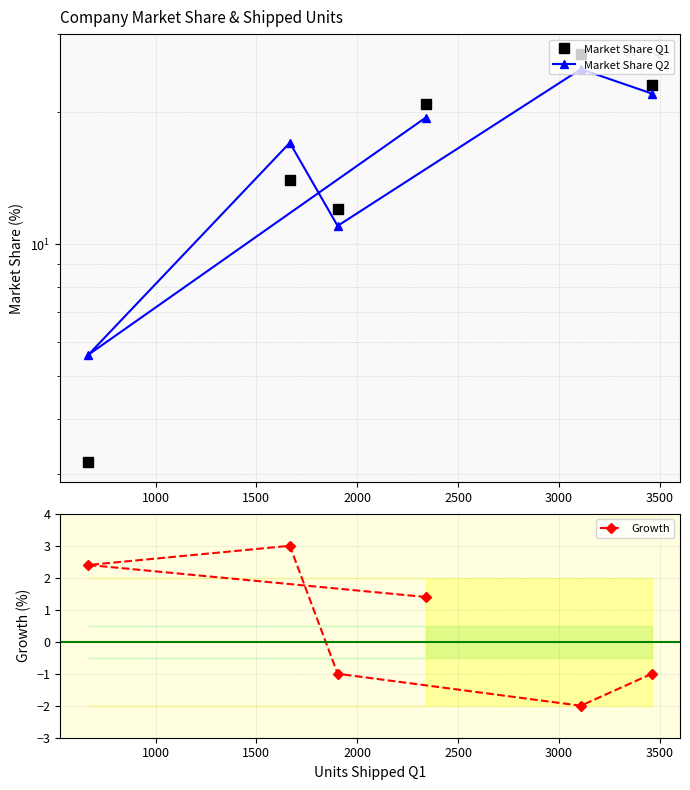

What is the highest value of the Growth series?

3.0